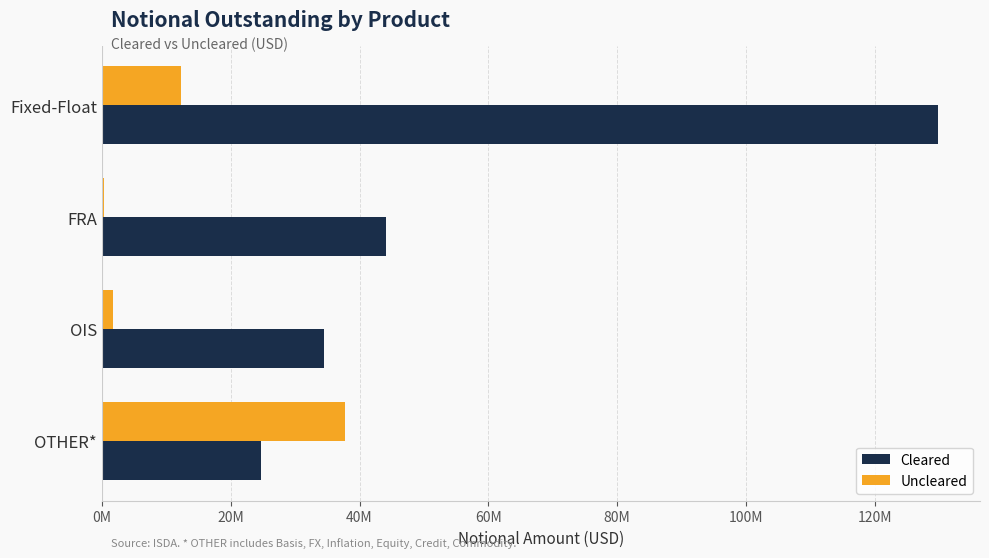

What position from the left is OTHER*?

4